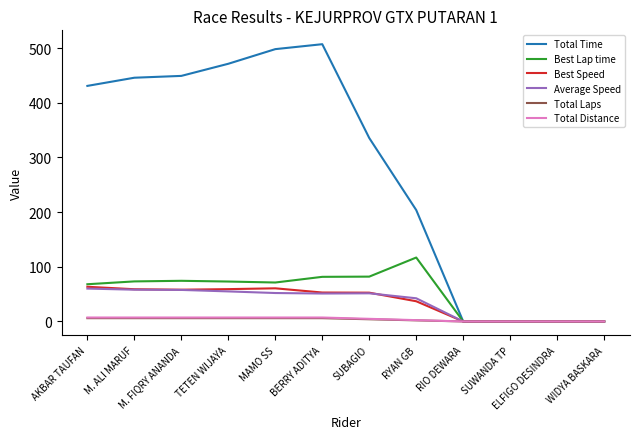

At which label does Average Speed first exceed 51?

AKBAR TAUFAN